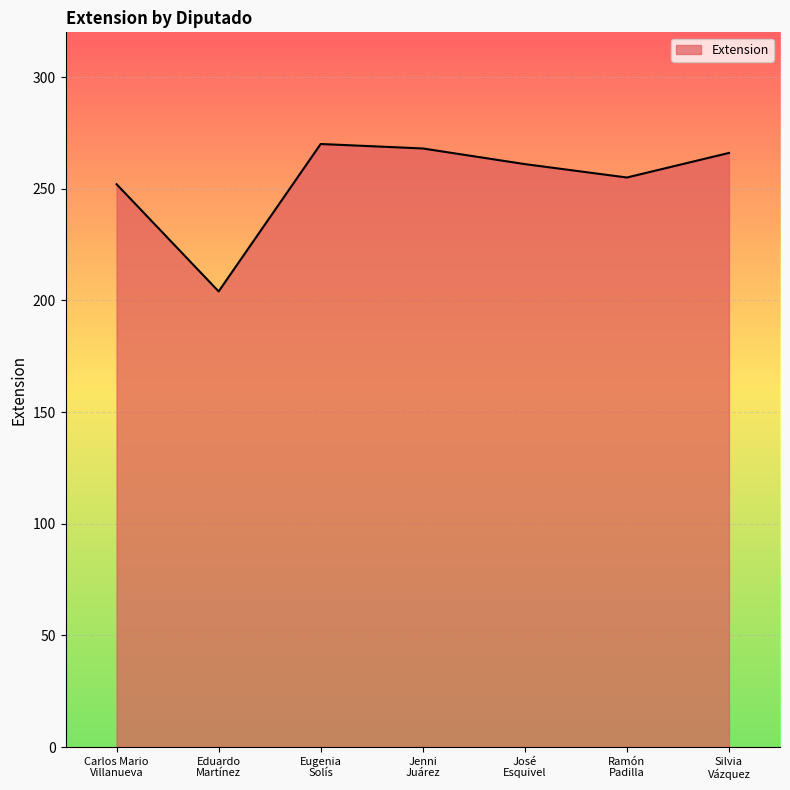

What is the minimum value shown in the chart?

204